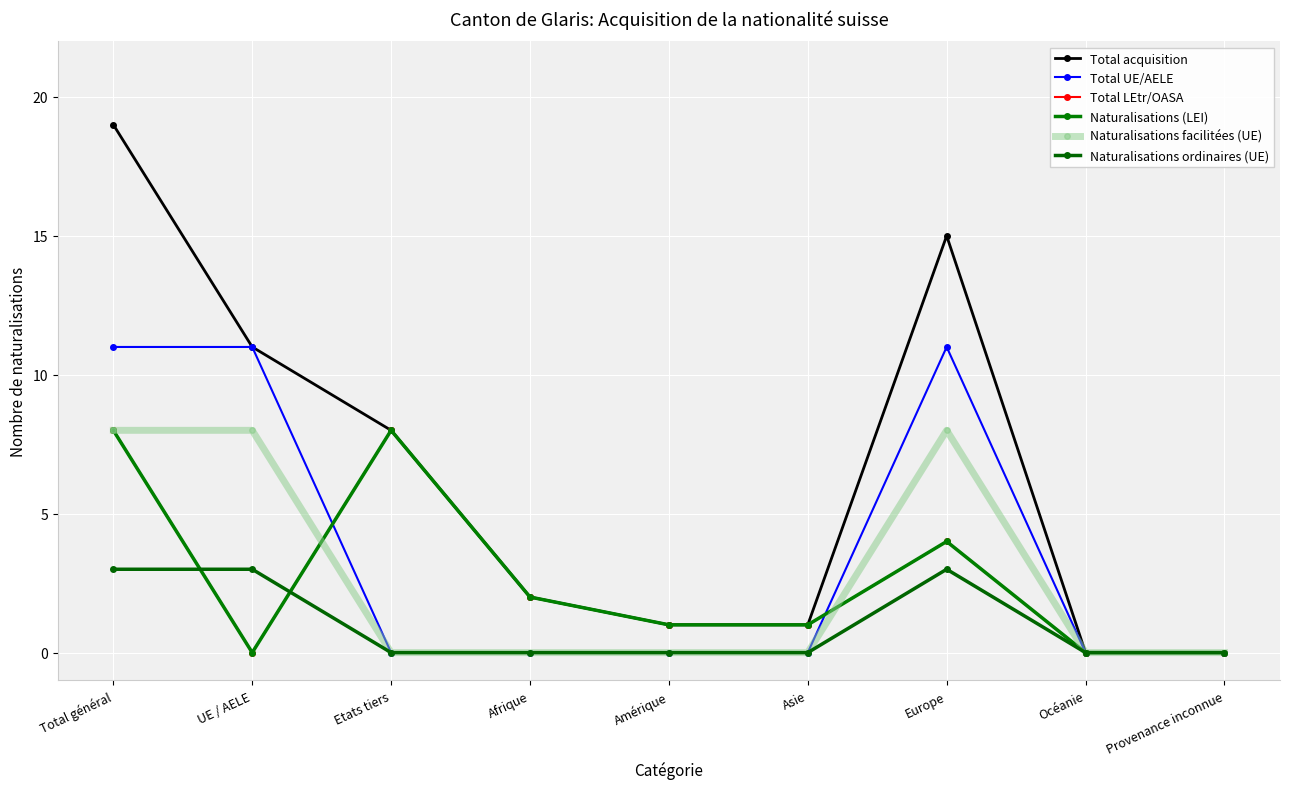

Does the chart have visible grid lines?

Yes